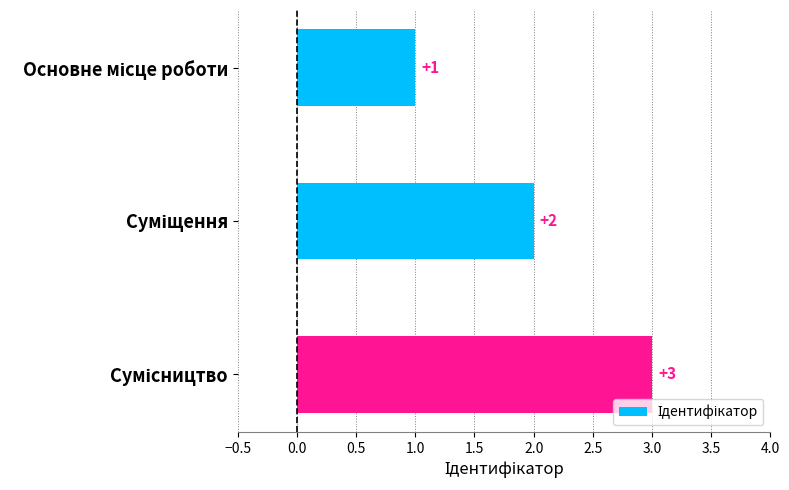

What is the sum of all values?

6